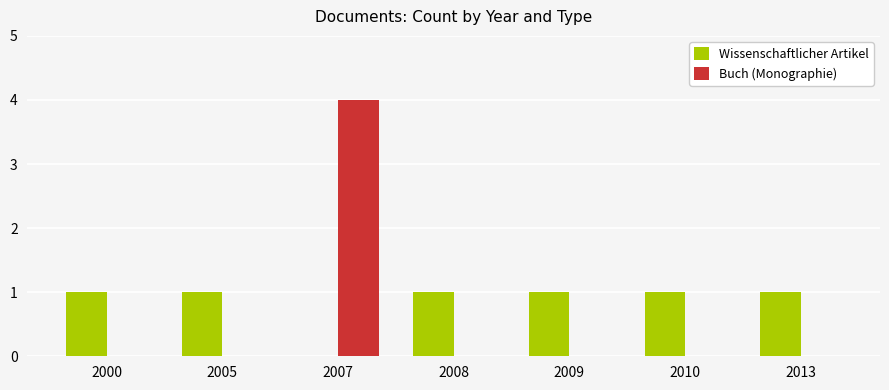

At which category is the sum across all series the highest?

2007